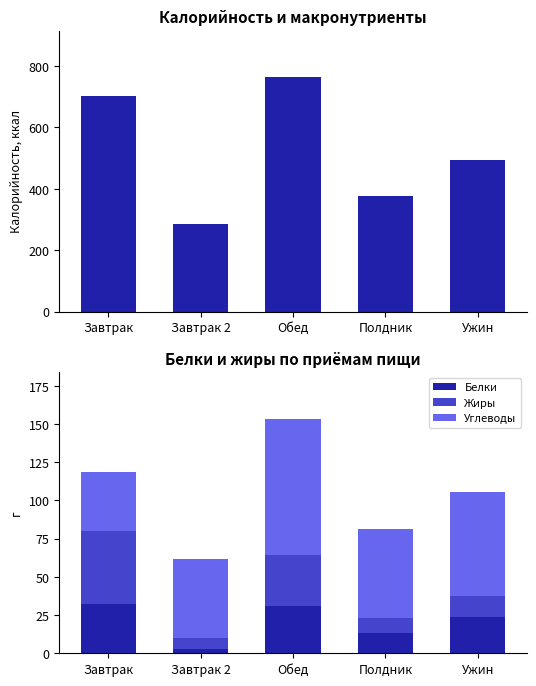

What is the difference between the maximum and second lowest values in the Углеводы series?

36.9